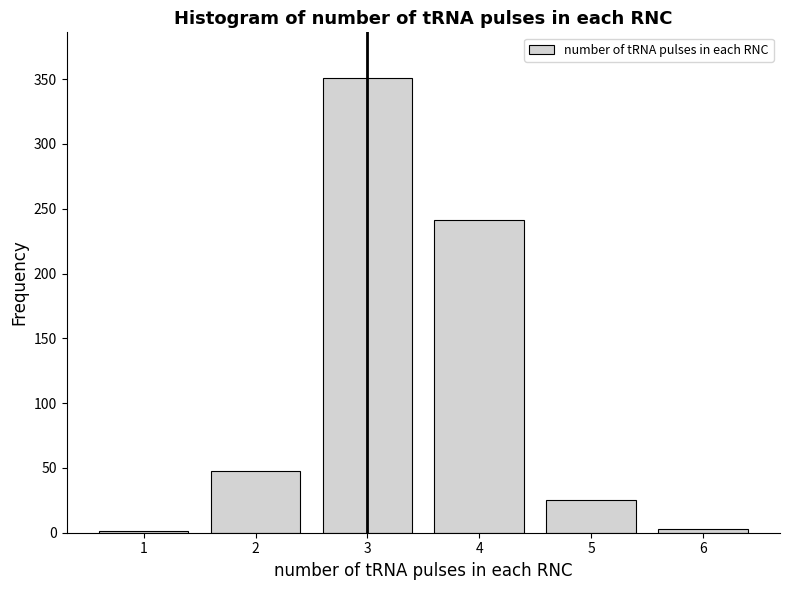

Reading left to right, extract all data points from this chart.

1=1	2=48	3=351	4=241	5=25	6=3